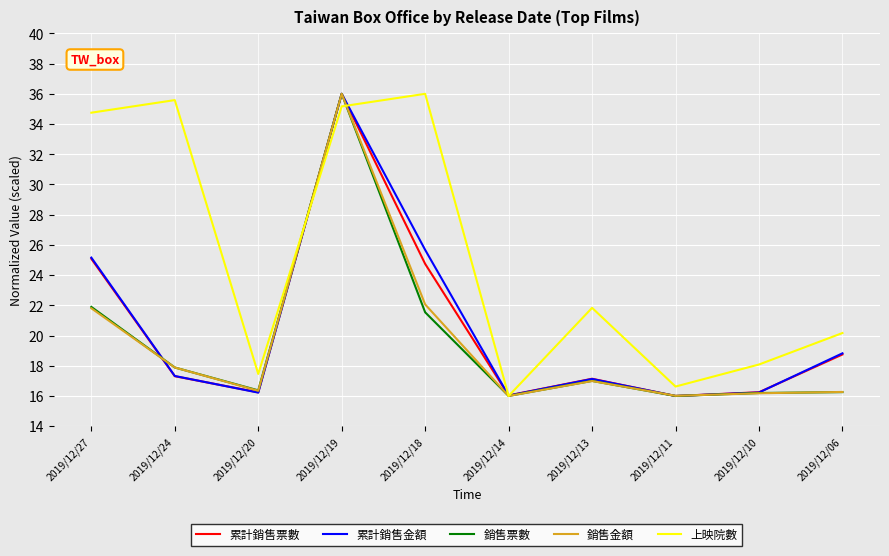

How many lines are shown in the chart?

5